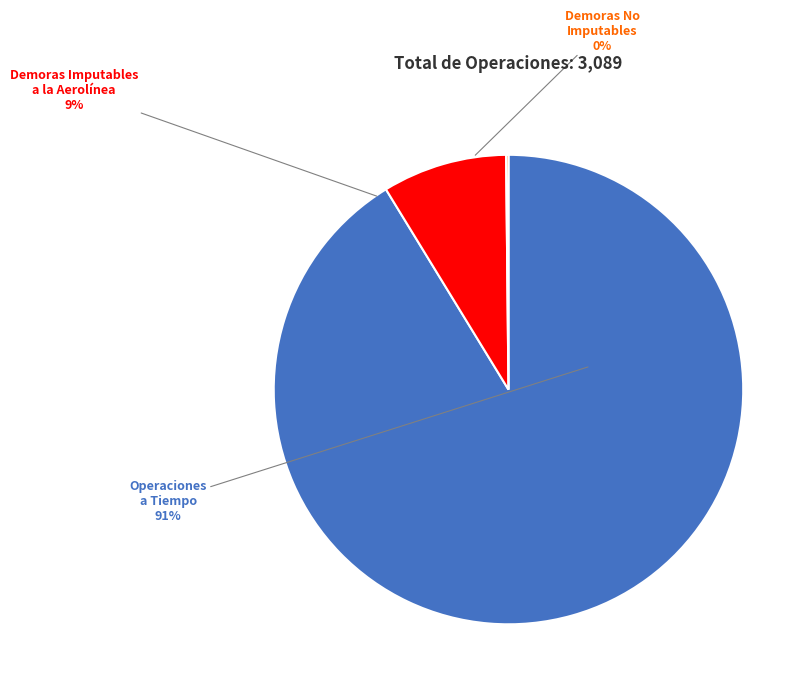

To the nearest percent, what percentage of the pie is Operaciones a Tiempo?

91%